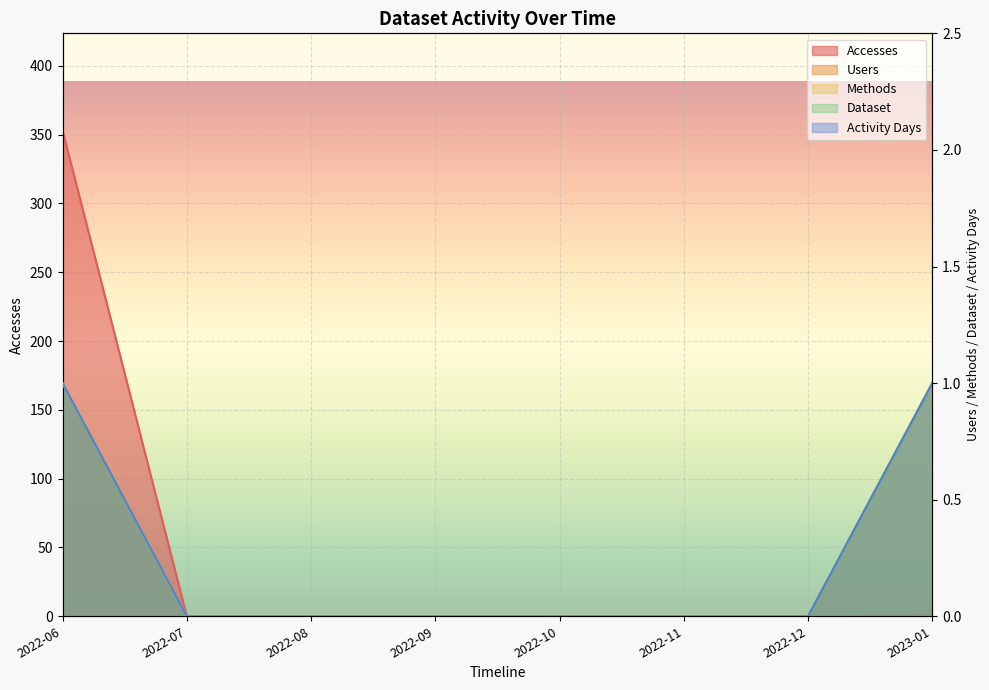

What is the sum of all Dataset values?

2